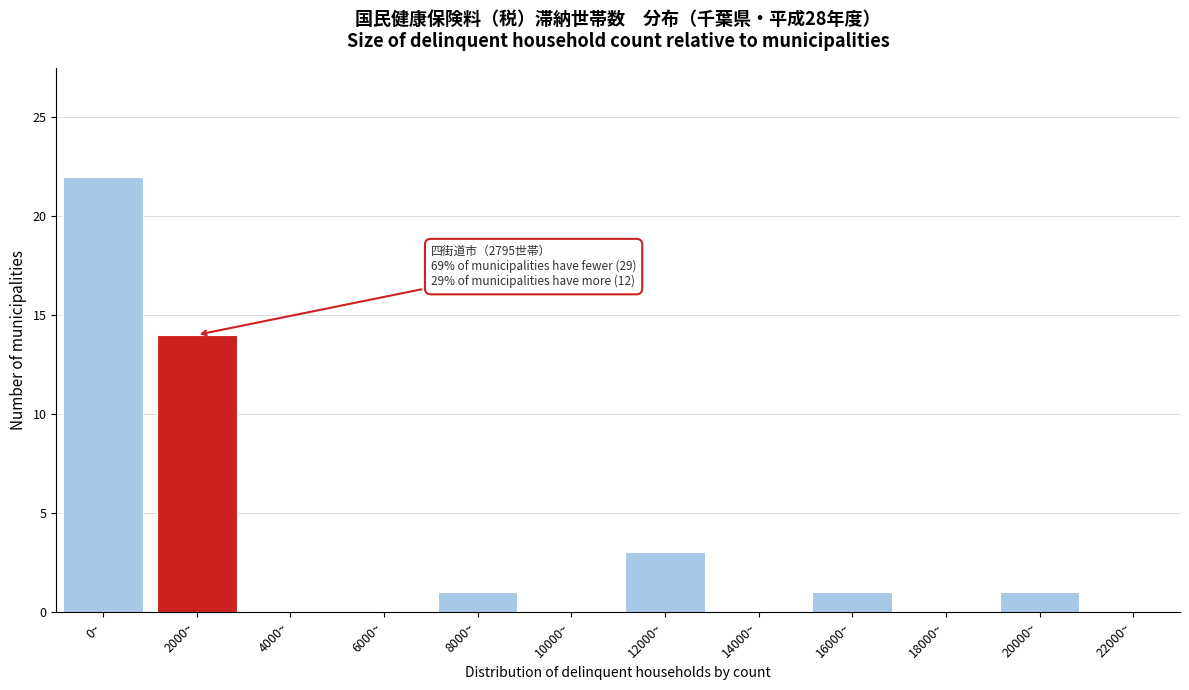

Reading right to left, what are all the values shown in this chart?

22000~=0	20000~=1	18000~=0	16000~=1	14000~=0	12000~=3	10000~=0	8000~=1	6000~=0	4000~=0	2000~=14	0~=22